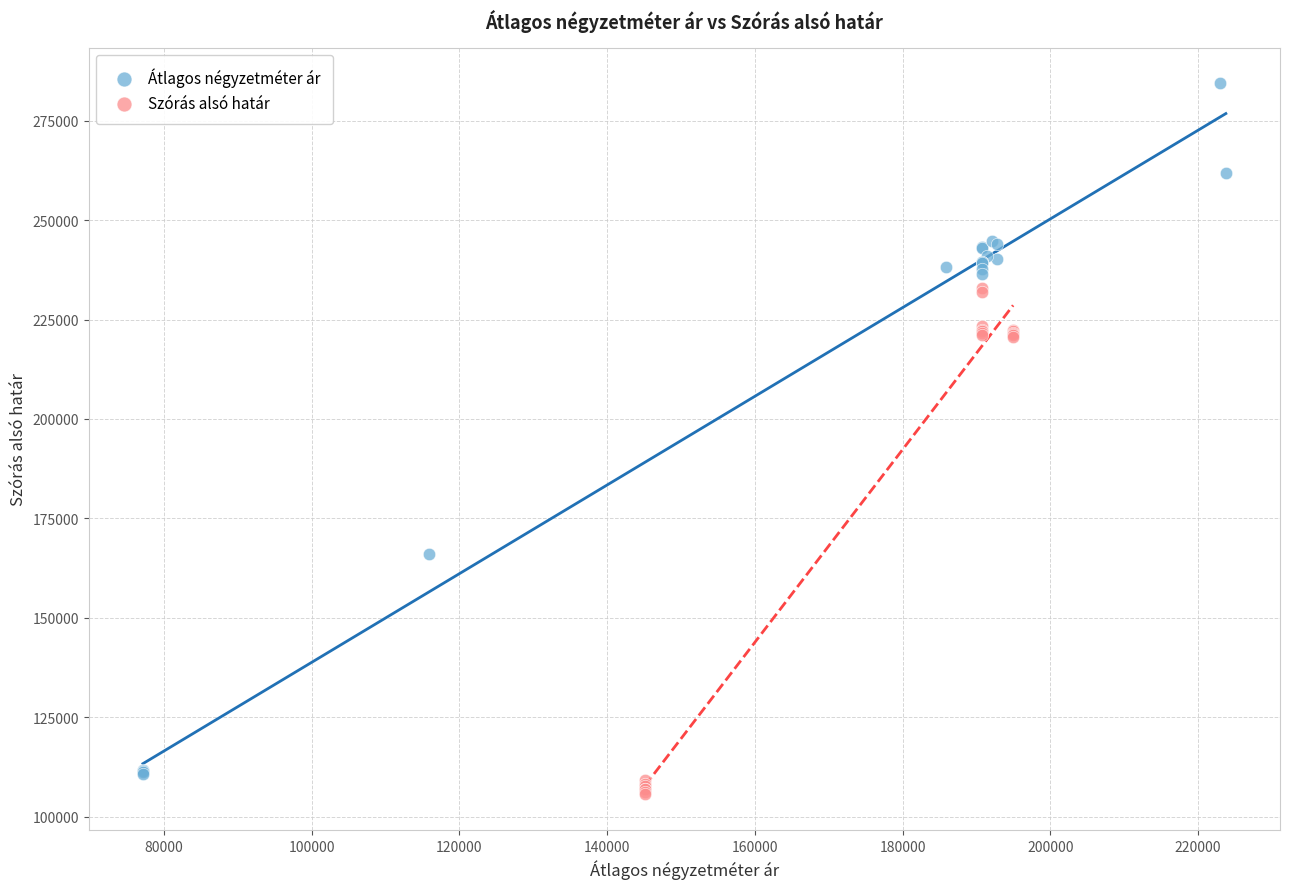

Which series has the largest Y range (max minus min)?

Átlagos négyzetméter ár